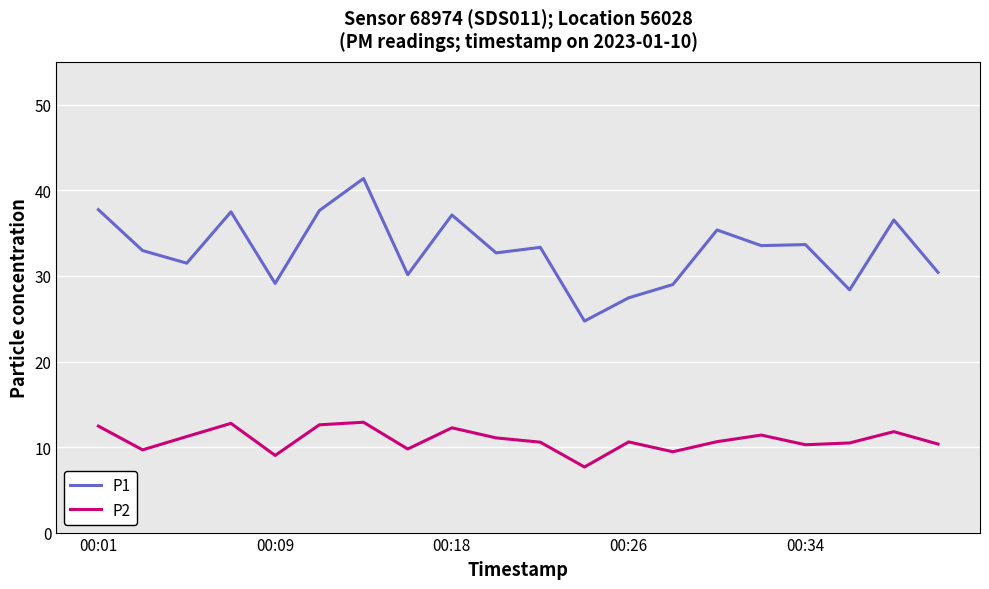

True or false: P2 and P1 cross at least once.

False